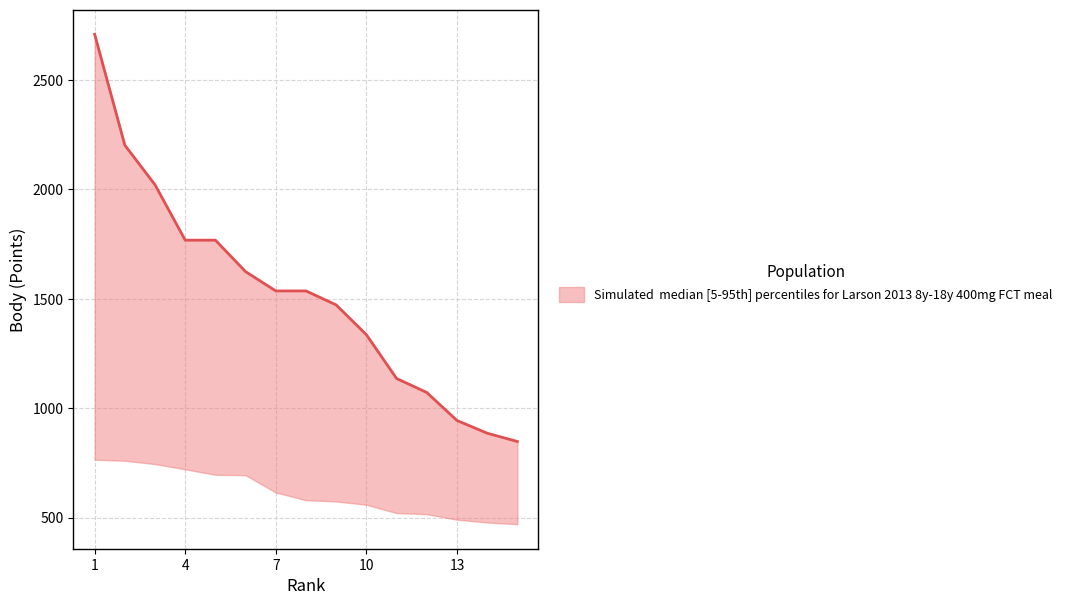

How many lines are shown in the chart?

1